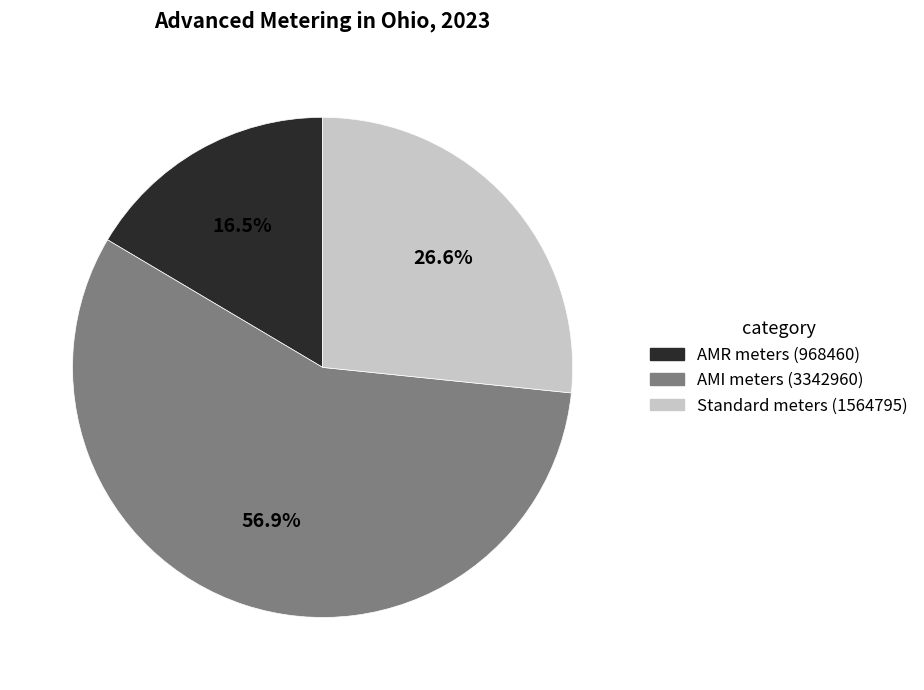

Combined, what portion of the pie is AMR meters (968460) and Standard meters (1564795)?

43.1%